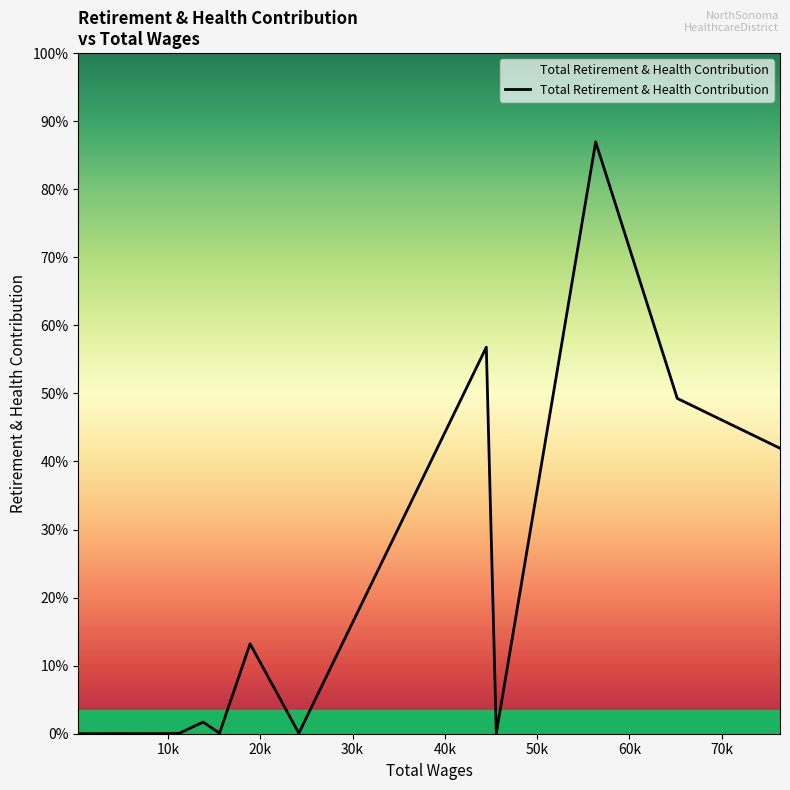

Does the chart have visible grid lines?

No